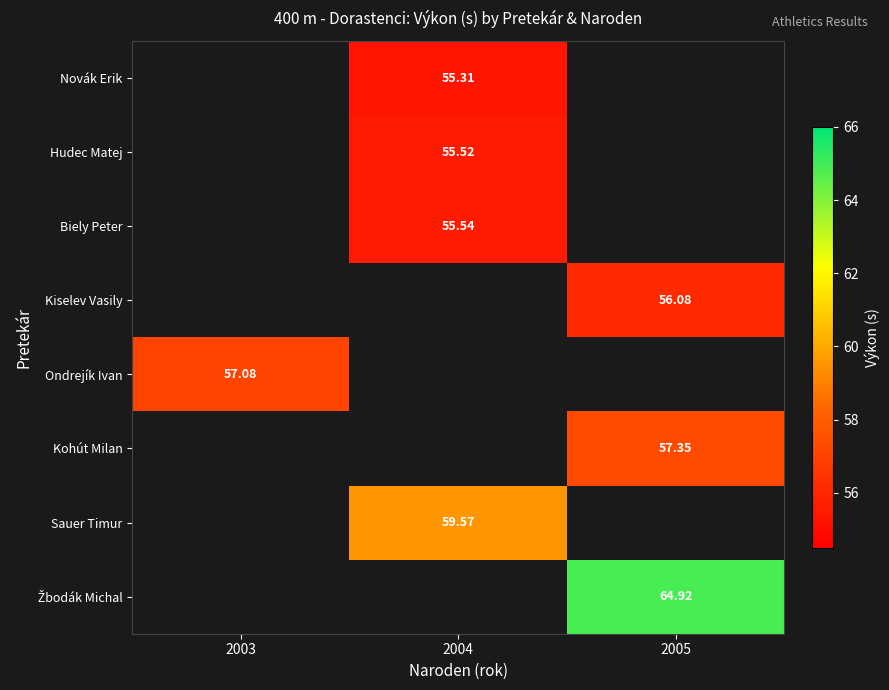

Is the value of Kohút Milan at 2005 greater than the value of Novák Erik at 2004?

Yes